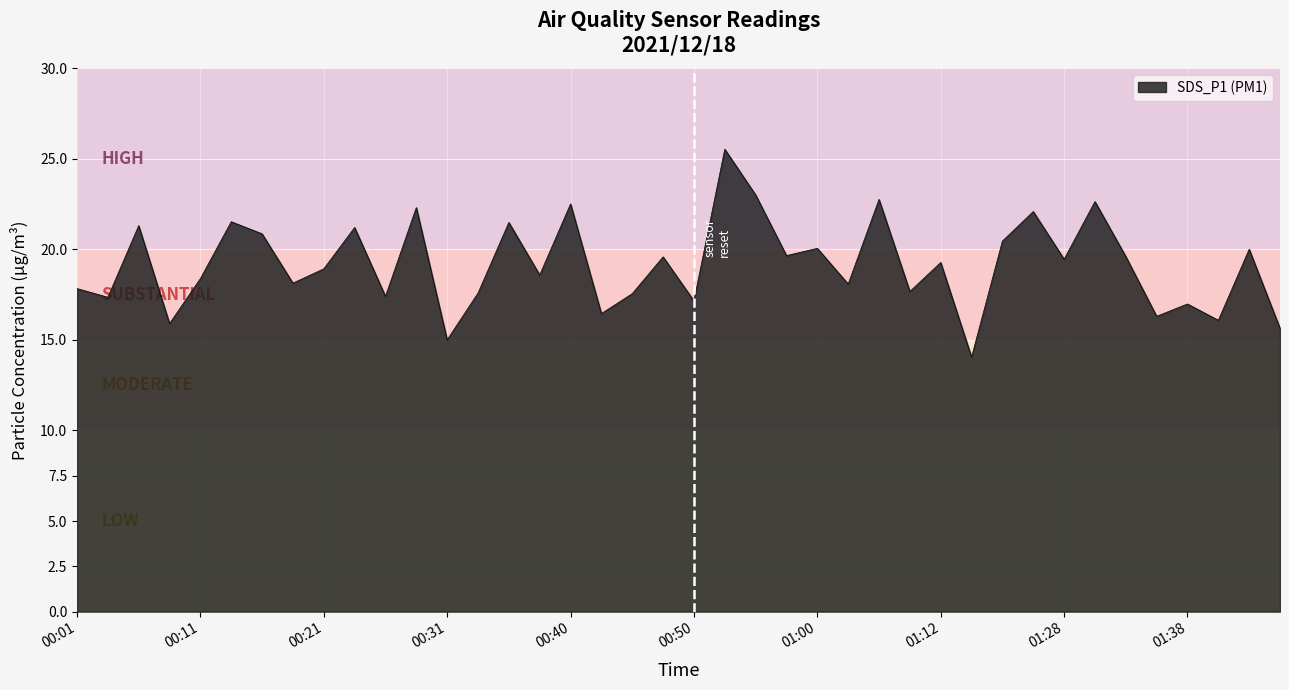

What is the smallest value displayed?

14.1